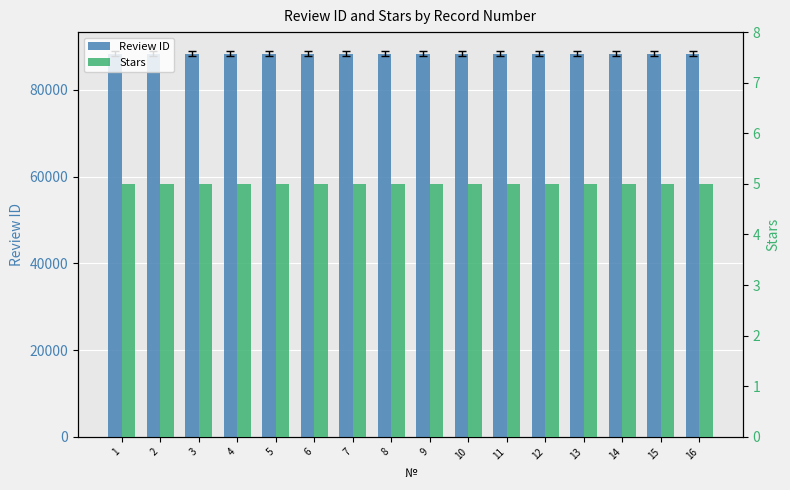

The Stars series shows 5 at 10. True or false?

True